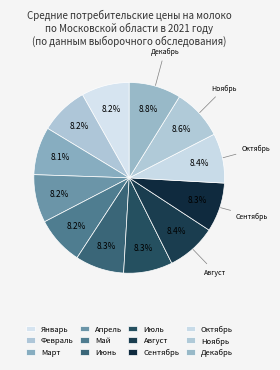

Combined, do Июнь and Сентябрь account for over 50%?

No